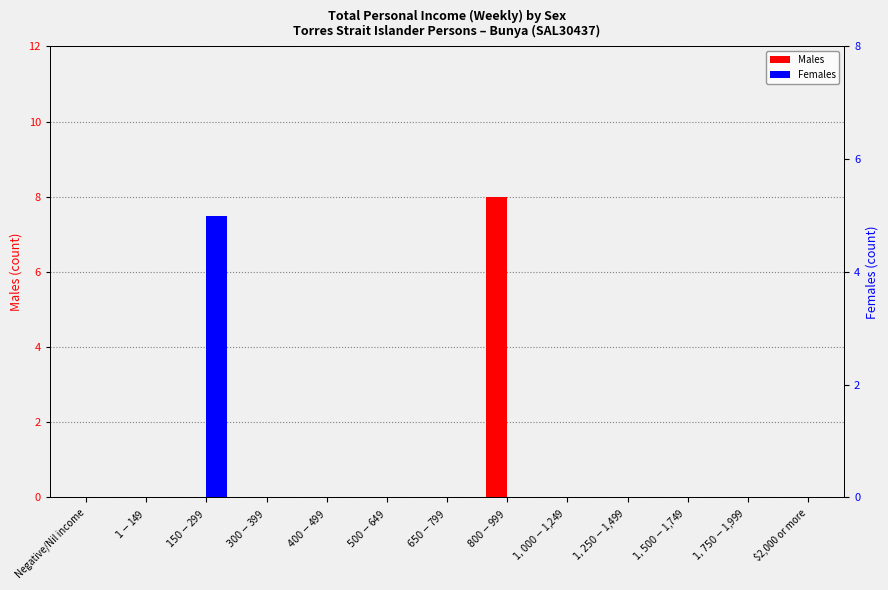

Reading right to left, what are all the values shown in this chart?

Males: 0	0	0	0	0	8	0	0	0	0	0	0	0
Females: 0	0	0	0	0	0	0	0	0	0	5	0	0